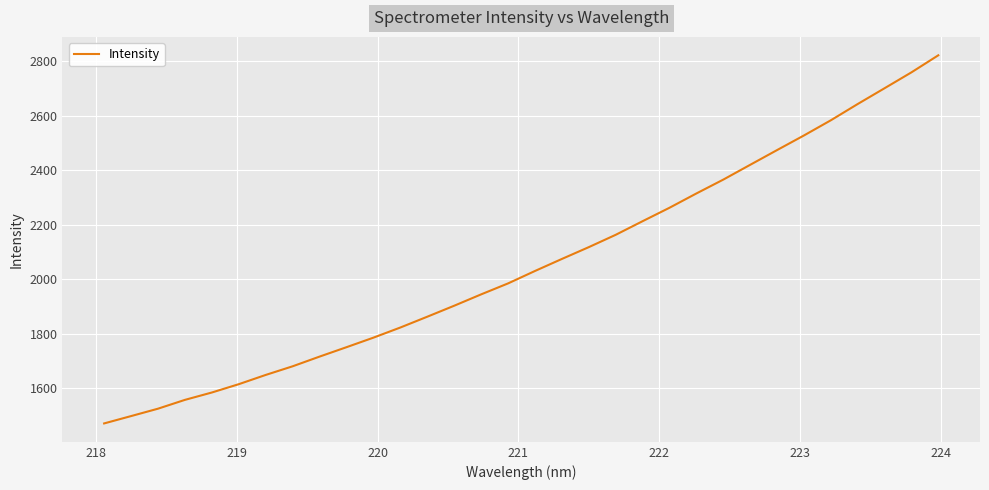

What is the difference between the maximum and minimum values?

1349.8